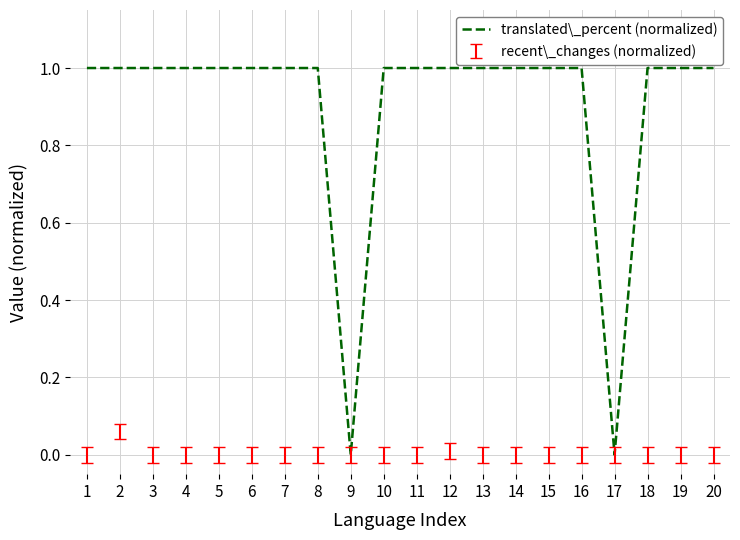

Between 1 and 18, which is larger?

1